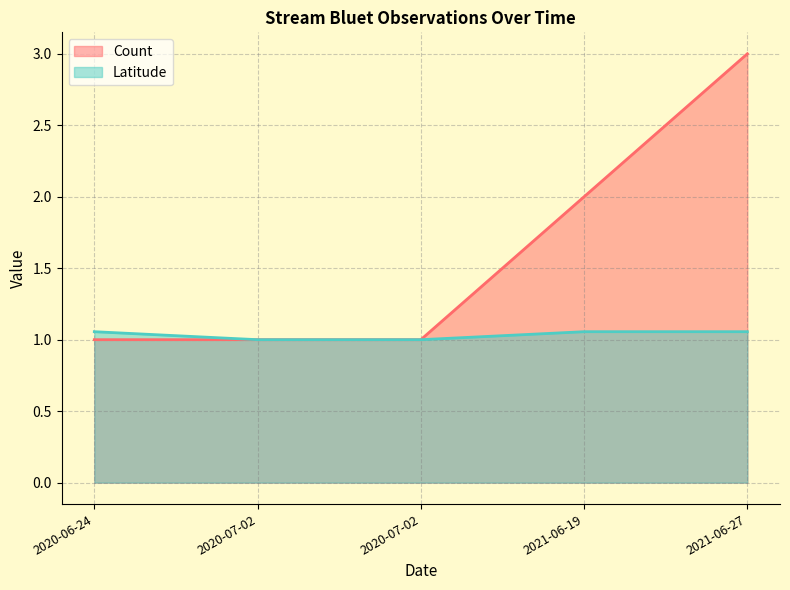

What is the difference between the maximum and minimum values in the Latitude series?

0.1